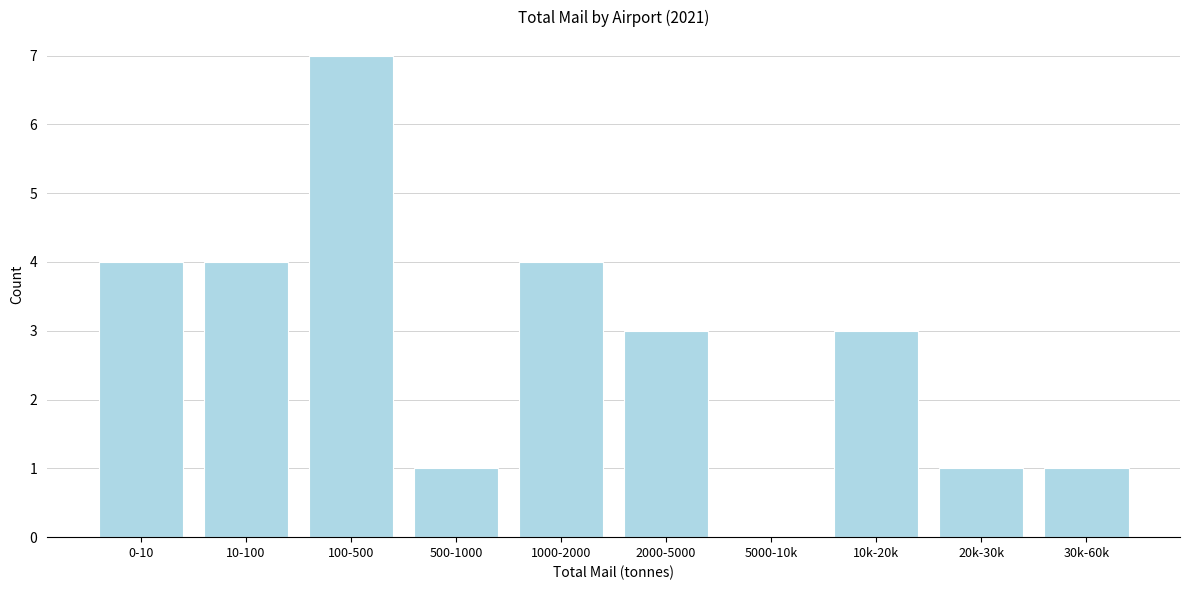

Reading left to right, what are all the values shown in this chart?

0-10=4	10-100=4	100-500=7	500-1000=1	1000-2000=4	2000-5000=3	5000-10k=0	10k-20k=3	20k-30k=1	30k-60k=1